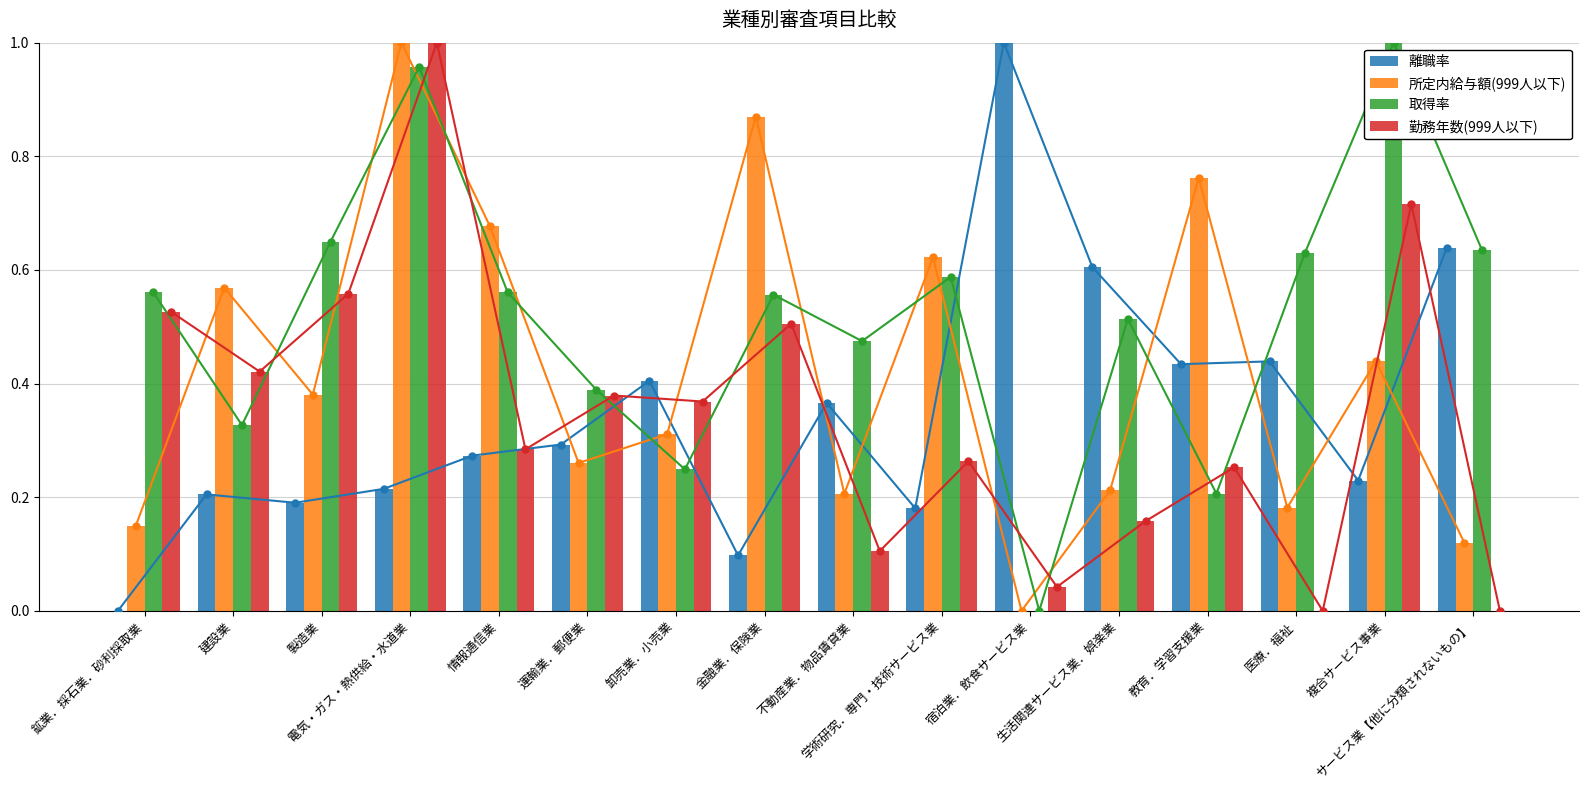

The value of 離職率 at 建設業 is 0.4. True or false?

False